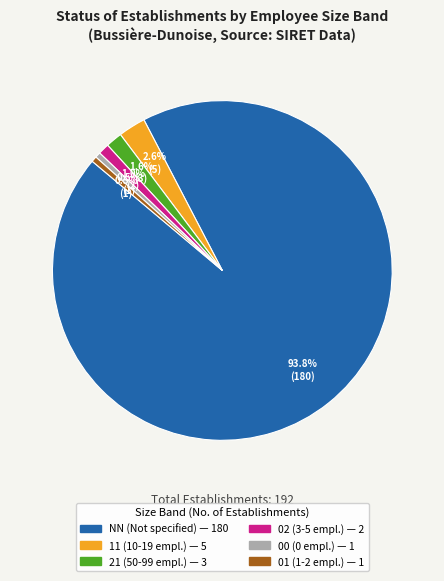

How many slices are in this pie chart?

6